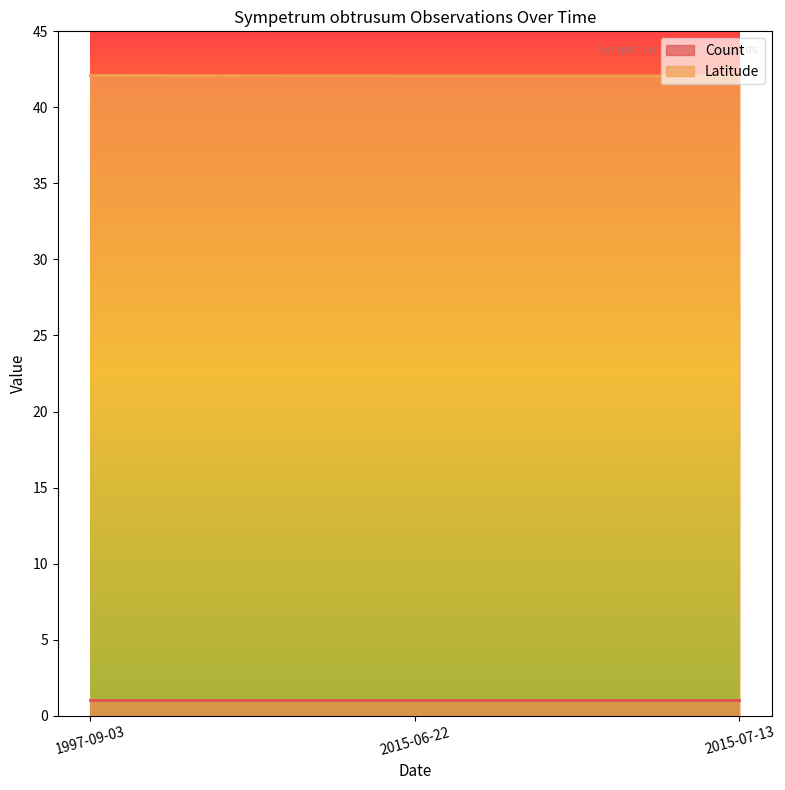

What is the average value of the Count series?

1.0